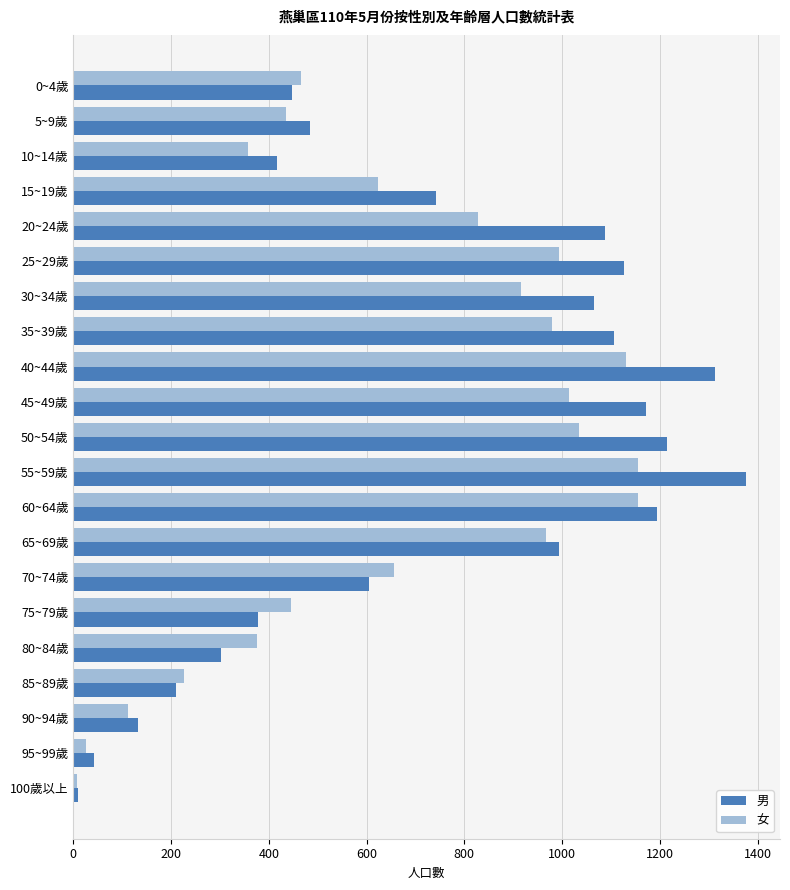

Which category has the lowest value in the 女 series?

100歲以上